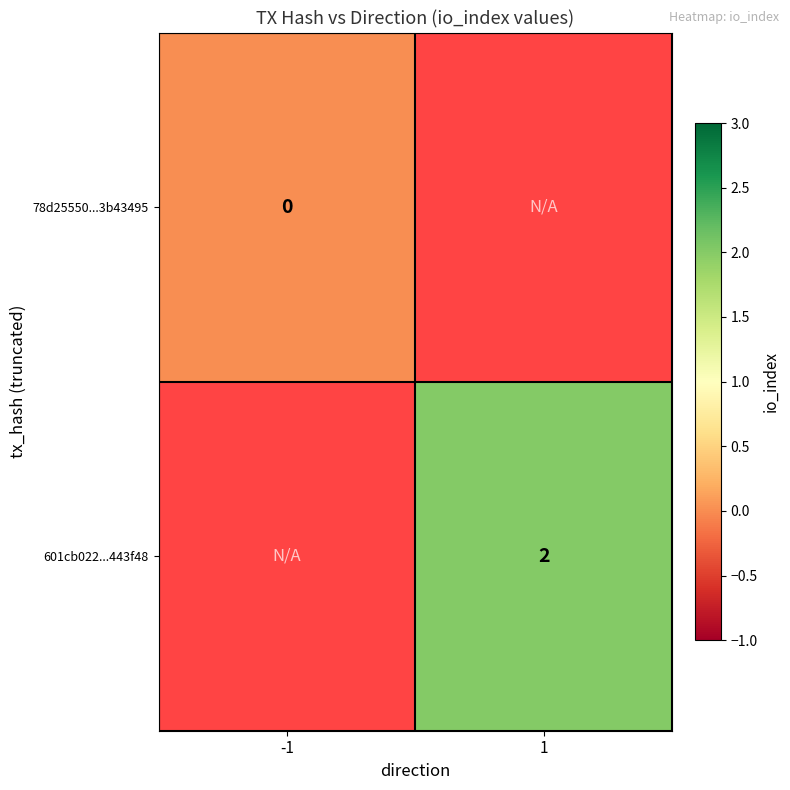

At how many categories does at least one series exceed 1?

1